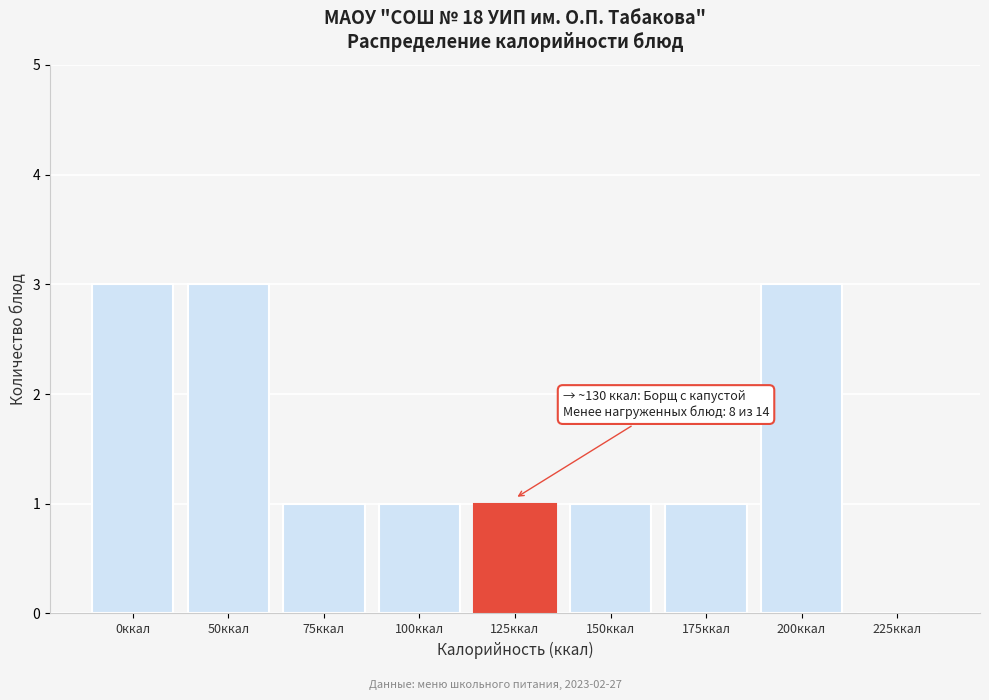

Reading left to right, what are all the values shown in this chart?

0ккал=3	50ккал=3	75ккал=1	100ккал=1	125ккал=1	150ккал=1	175ккал=1	200ккал=3	225ккал=0